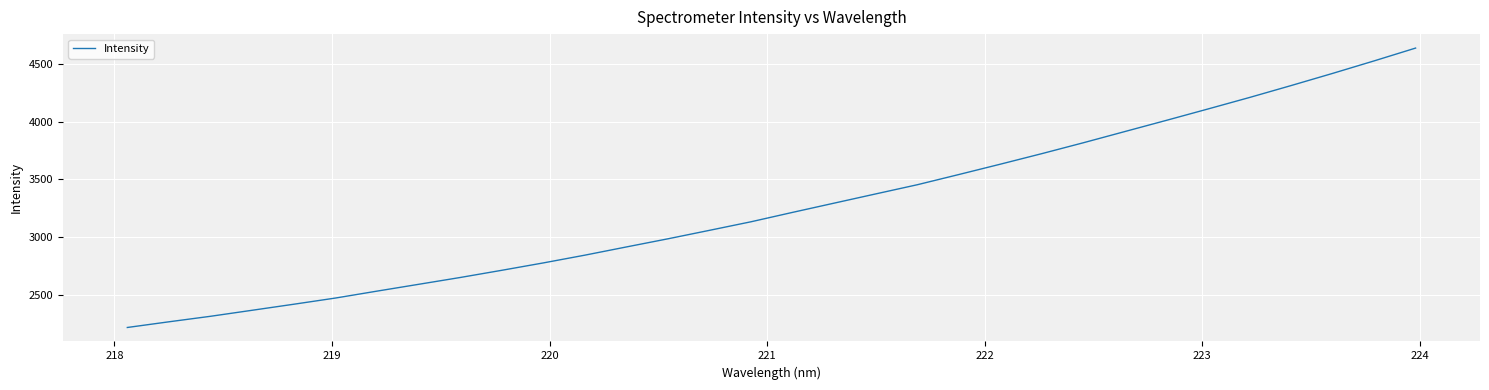

What is the difference between the maximum and minimum values?

2421.4